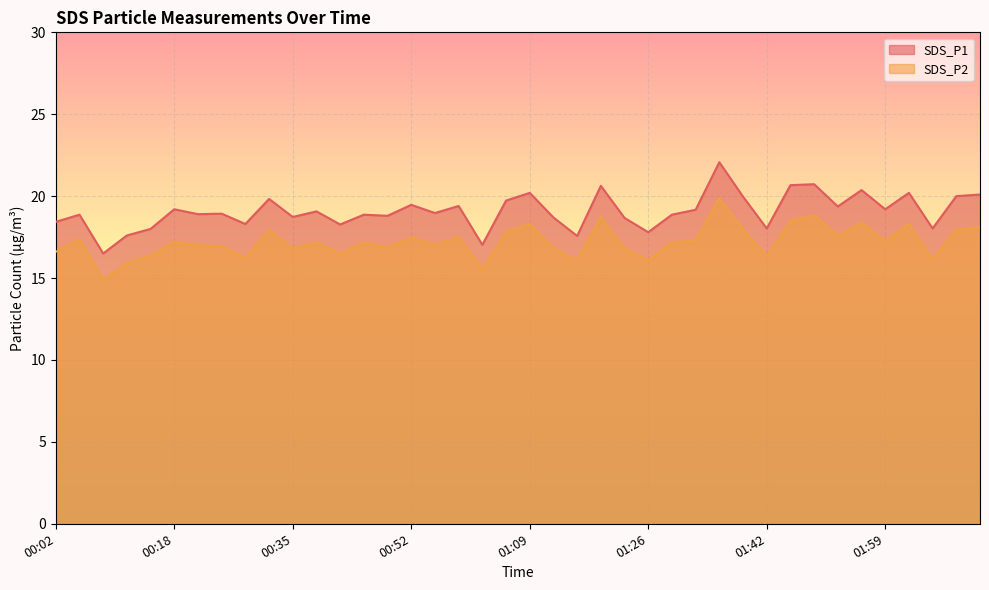

Which series has the largest range (max minus min)?

SDS_P1